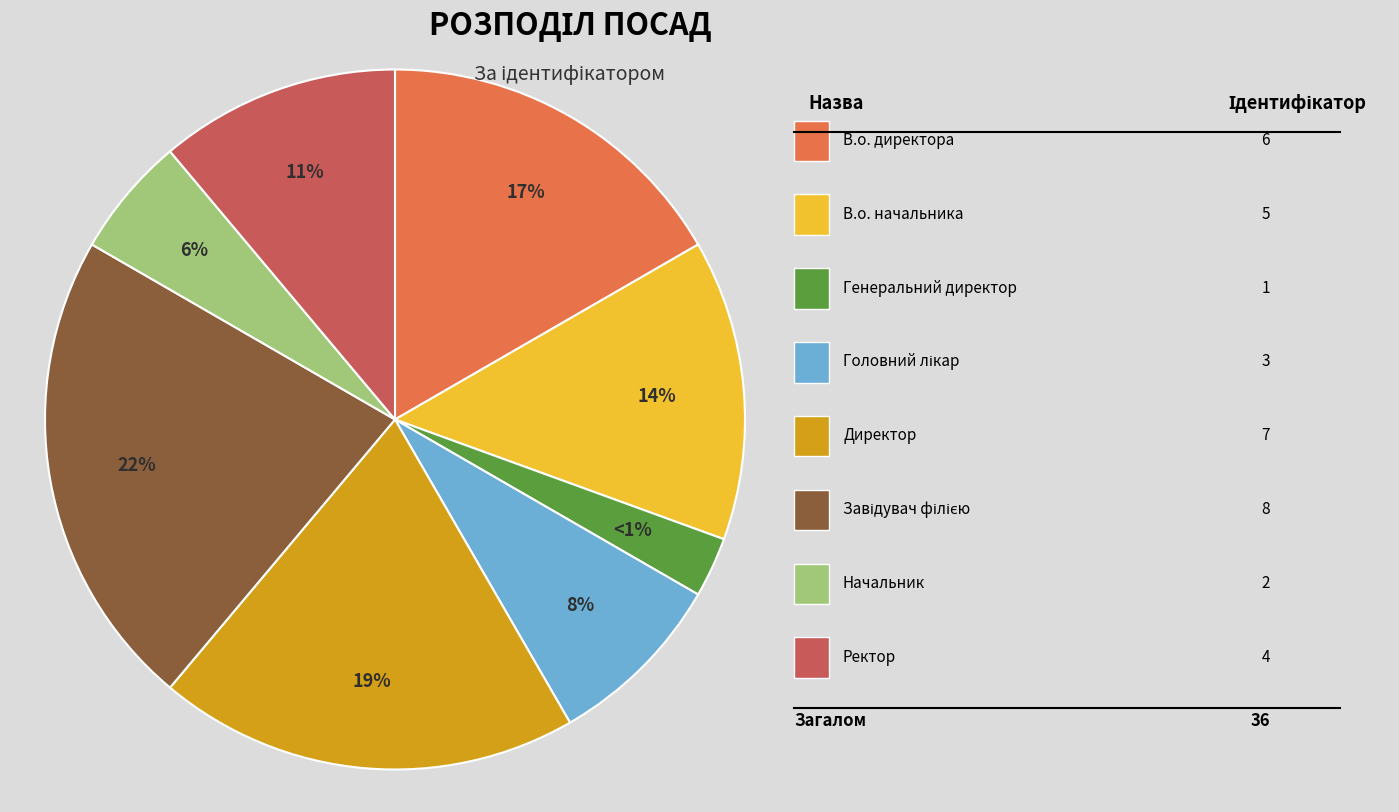

What percentage is the Головний лікар slice, to the nearest percent?

8%